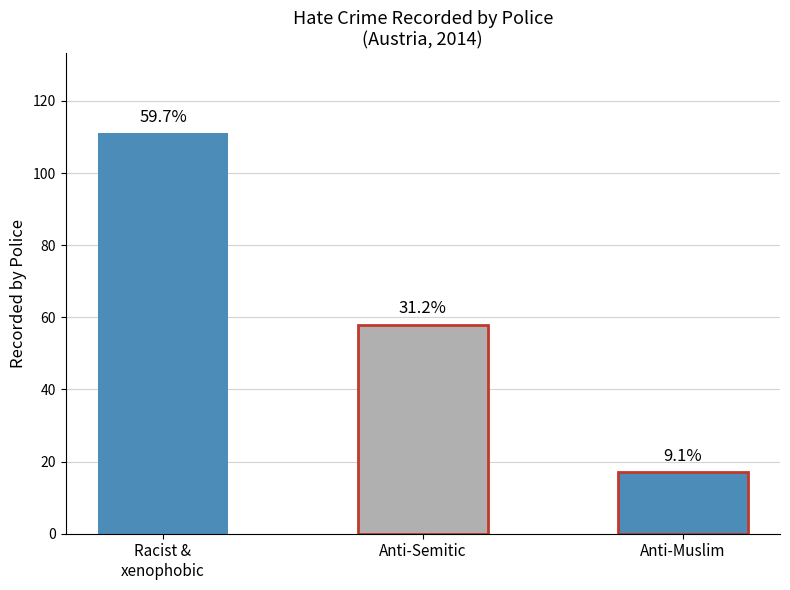

Reading left to right, transcribe all the data shown in this chart.

Racist &
xenophobic=111	Anti-Semitic=58	Anti-Muslim=17